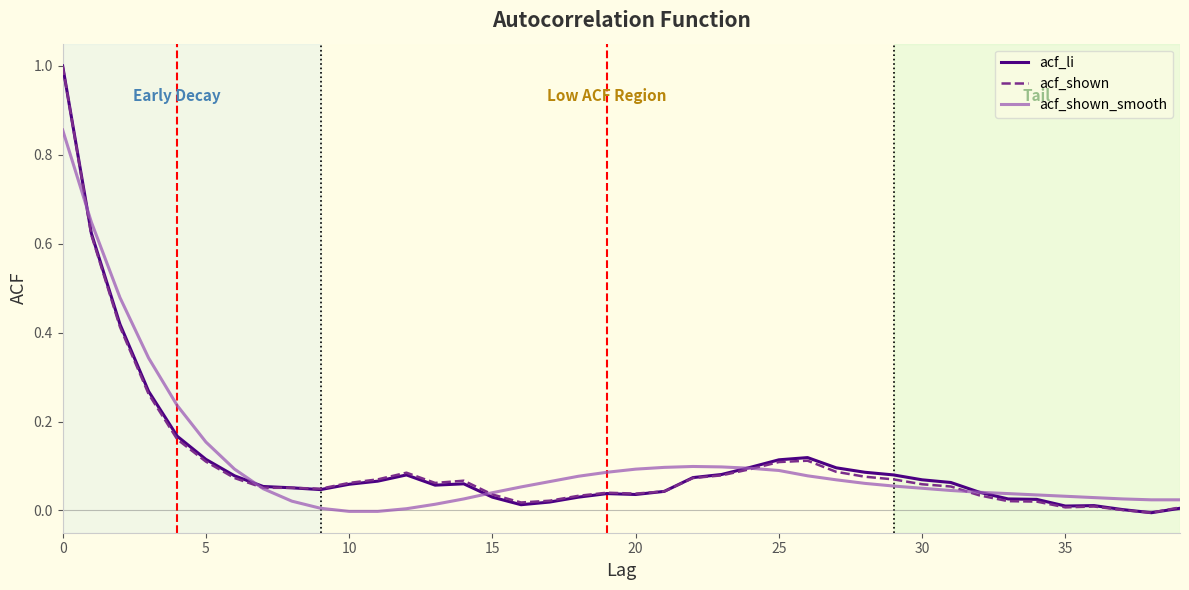

What is the maximum value for acf_shown?

1.0